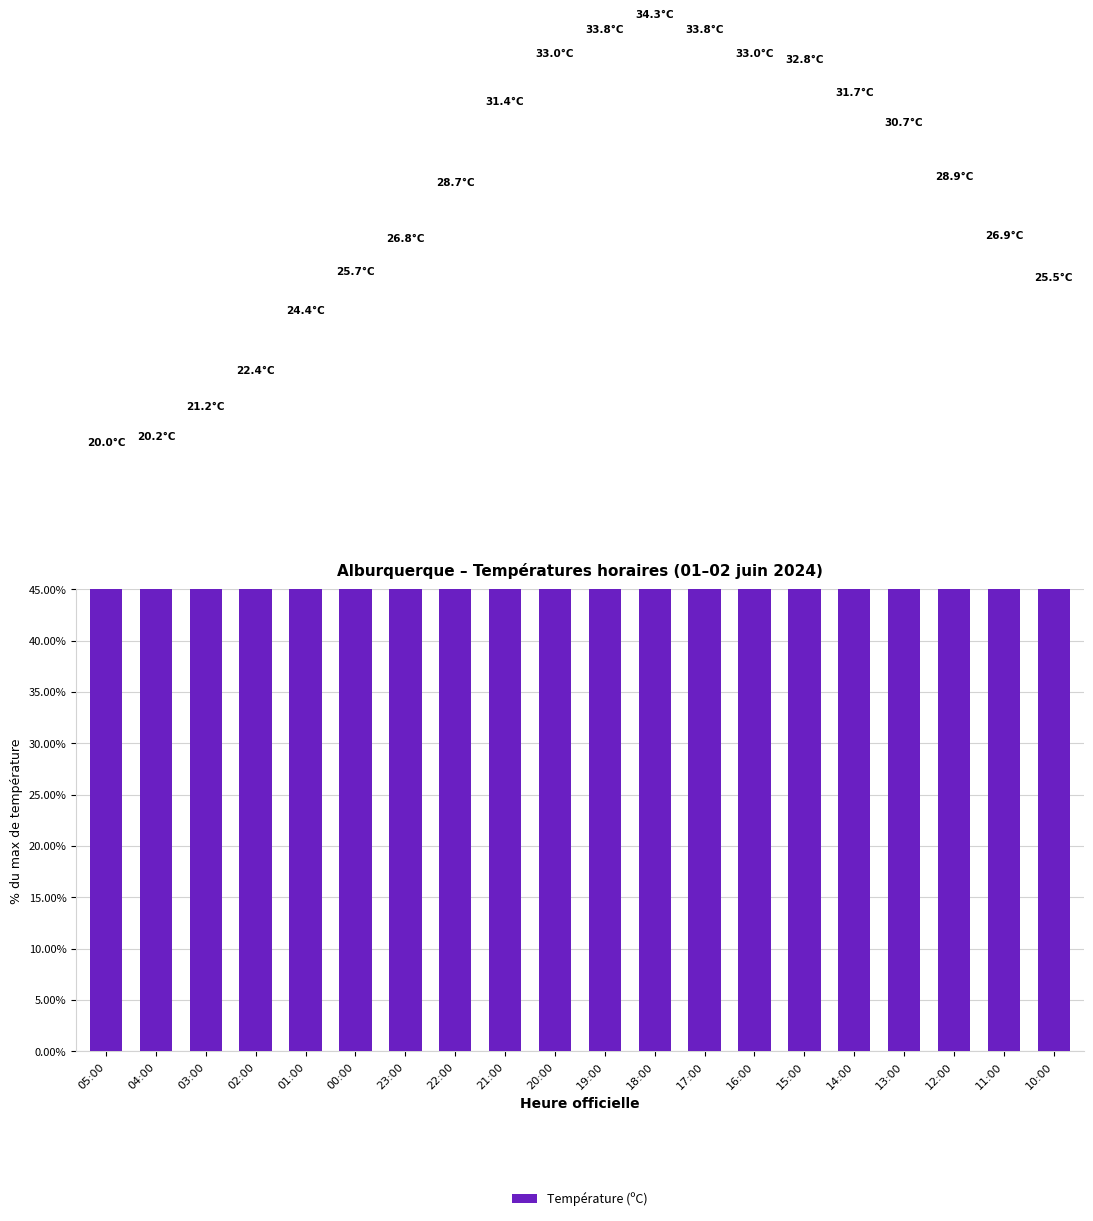

What is the average value?

82.4